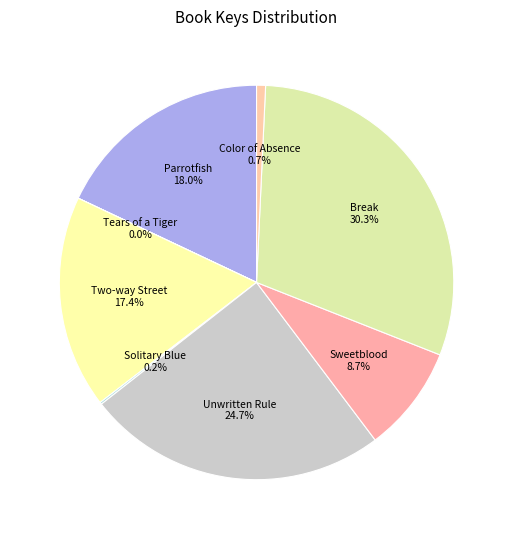

Between Unwritten Rule and Two-way Street, which is larger?

Unwritten Rule